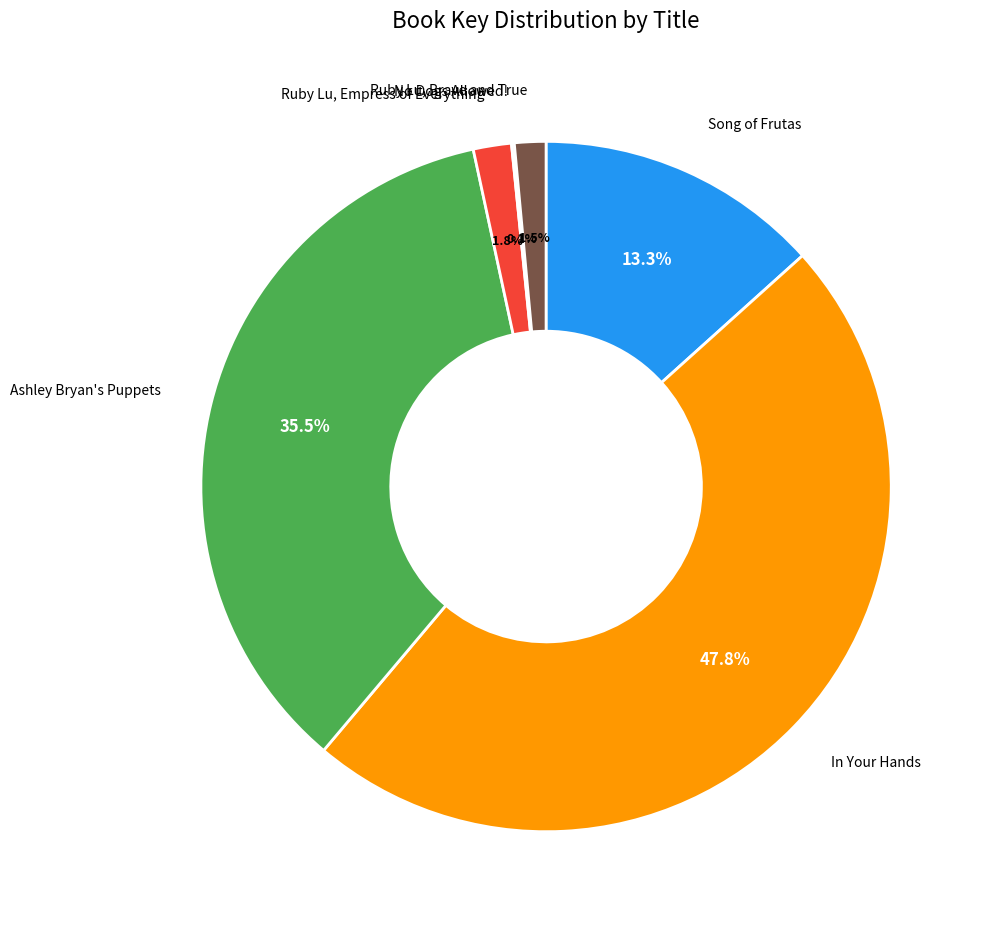

Which slice is the largest?

In Your Hands